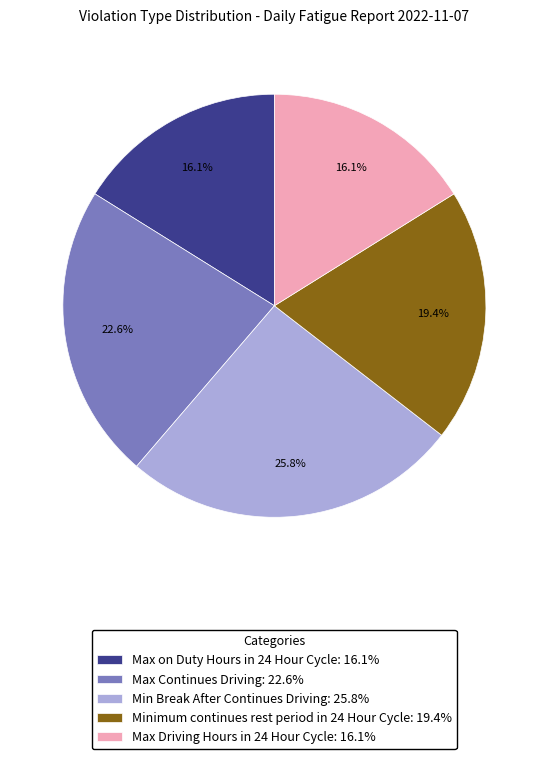

To the nearest percent, what percentage of the pie is Max on Duty Hours in 24 Hour Cycle?

16%